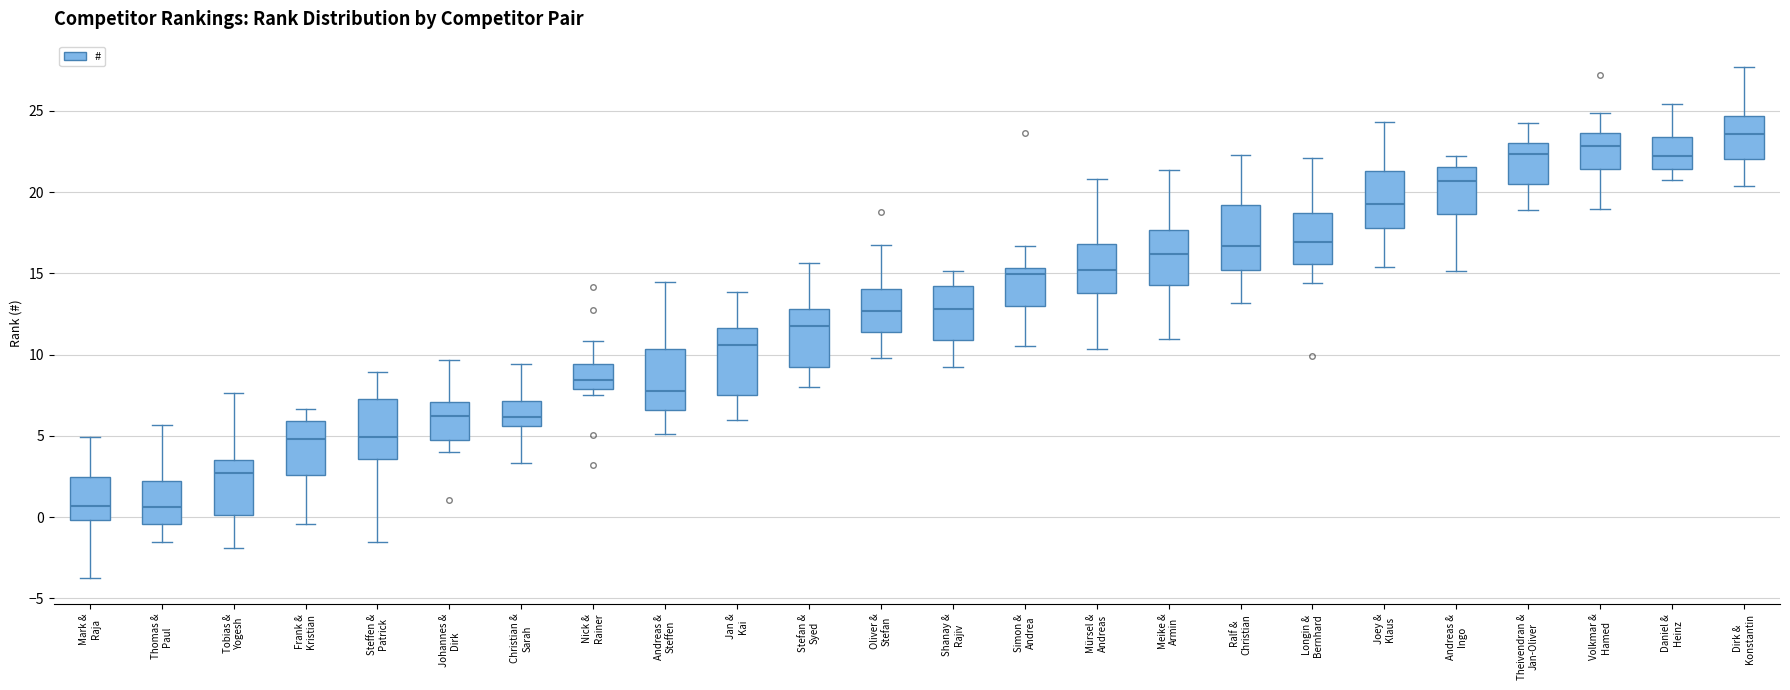

Reading left to right, transcribe this box plot: for each box, give where its median line is, the range the box spans, and where its two whiskers end, as read against the y-axis. The values are not printed on the chart, so give them approximately, as read against the axis.

Mark & Raja: median 0.5, box 0.0 to 2.5, whiskers -4.0 to 5.0
Thomas & Paul: median 0.5, box -0.5 to 2.0, whiskers -1.5 to 5.5
Tobias & Yogesh: median 2.5, box 0.0 to 3.5, whiskers -2.0 to 7.5
Frank & Kristian: median 5.0, box 2.5 to 6.0, whiskers -0.5 to 6.5
Steffen & Patrick: median 5.0, box 3.5 to 7.5, whiskers -1.5 to 9.0
Johannes & Dirk: median 6.0, box 4.5 to 7.0, whiskers 4.0 to 9.5
Christian & Sarah: median 6.0, box 5.5 to 7.0, whiskers 3.5 to 9.5
Nick & Rainer: median 8.5, box 8.0 to 9.5, whiskers 7.5 to 11.0
Andreas & Steffen: median 7.5, box 6.5 to 10.5, whiskers 5.0 to 14.5
Jan & Kai: median 10.5, box 7.5 to 11.5, whiskers 6.0 to 14.0
Stefan & Syed: median 11.5, box 9.5 to 13.0, whiskers 8.0 to 15.5
Oliver & Stefan: median 12.5, box 11.5 to 14.0, whiskers 10.0 to 16.5
Shanay & Rajiv: median 13.0, box 11.0 to 14.0, whiskers 9.0 to 15.0
Simon & Andrea: median 15.0, box 13.0 to 15.5, whiskers 10.5 to 16.5
Mürsel & Andreas: median 15.0, box 14.0 to 17.0, whiskers 10.5 to 21.0
Meike & Armin: median 16.0, box 14.5 to 17.5, whiskers 11.0 to 21.5
Ralf & Christian: median 16.5, box 15.0 to 19.0, whiskers 13.0 to 22.5
Longin & Bernhard: median 17.0, box 15.5 to 18.5, whiskers 14.5 to 22.0
Joey & Klaus: median 19.5, box 18.0 to 21.5, whiskers 15.5 to 24.5
Andreas & Ingo: median 20.5, box 18.5 to 21.5, whiskers 15.0 to 22.0
Theivendran & Jan-Oliver: median 22.5, box 20.5 to 23.0, whiskers 19.0 to 24.5
Volkmar & Hamed: median 23.0, box 21.5 to 23.5, whiskers 19.0 to 25.0
Daniel & Heinz: median 22.0, box 21.5 to 23.5, whiskers 21.0 to 25.5
Dirk & Konstantin: median 23.5, box 22.0 to 24.5, whiskers 20.5 to 27.5